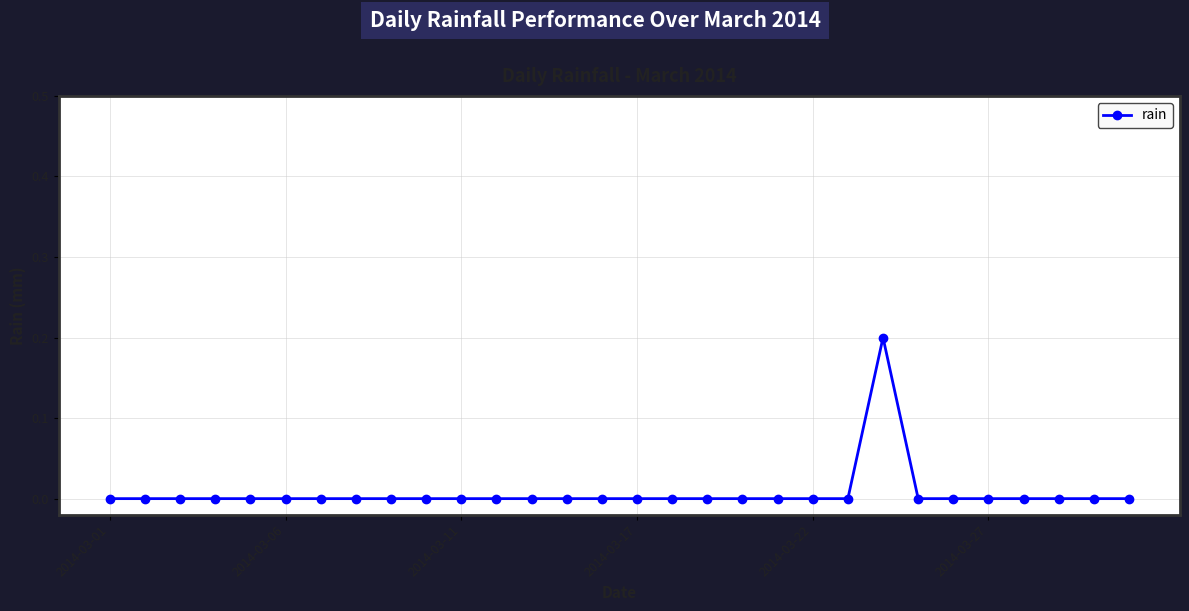

How many series are shown in this chart?

1